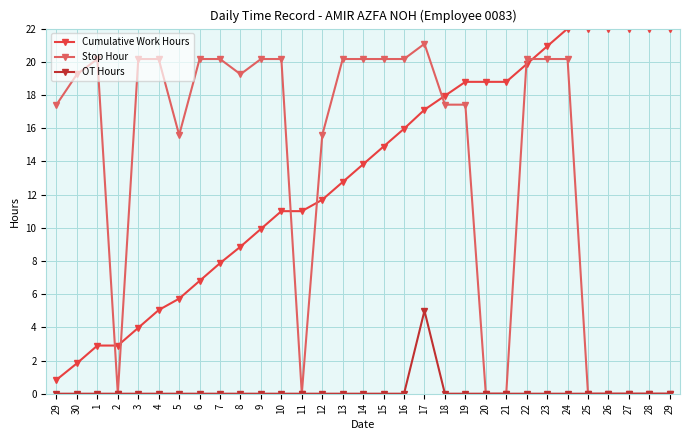

What are all the series names shown in the legend?

Cumulative Work Hours, Stop Hour, OT Hours